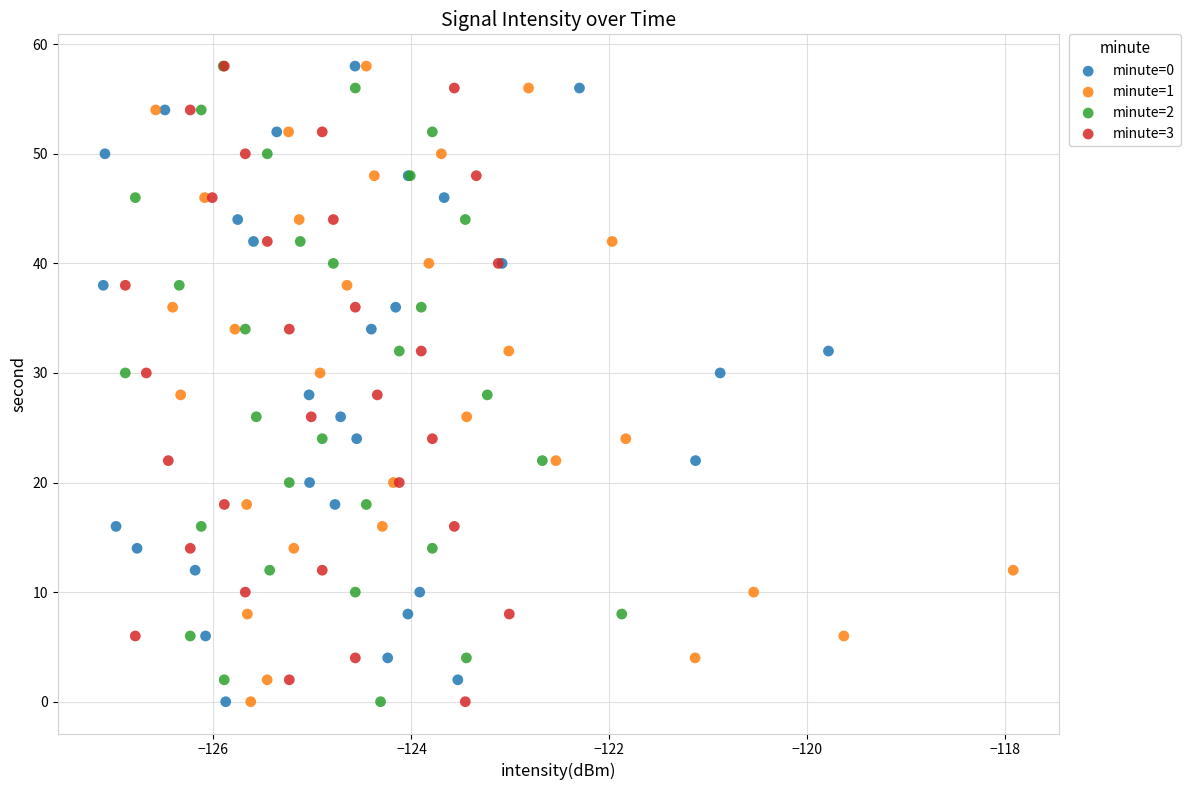

What are all the series names shown in the legend?

minute=0, minute=1, minute=2, minute=3